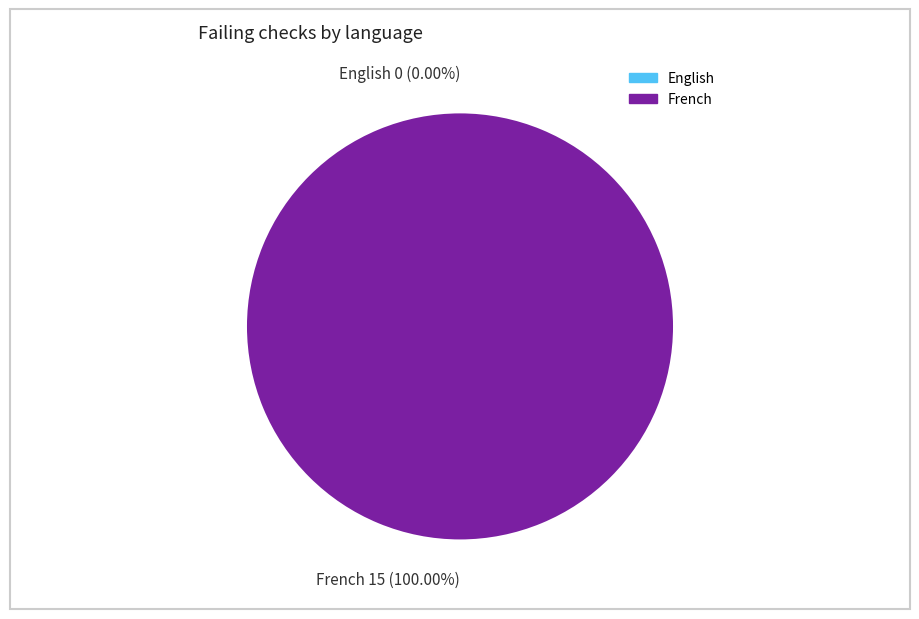

To the nearest percent, what is the difference between the largest and smallest slice percentages?

100%